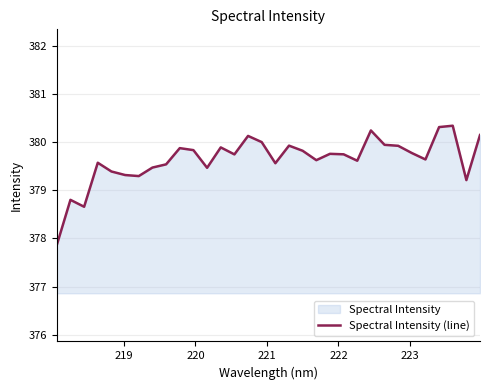

What is the maximum value shown in the chart?

380.3